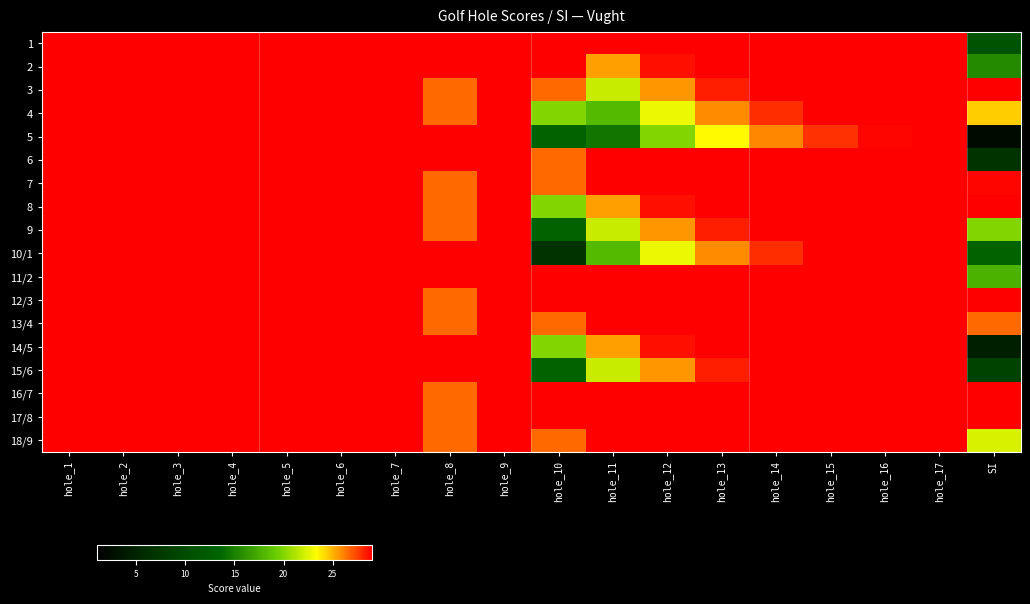

What is the total value across all series at hole_2?

720.0